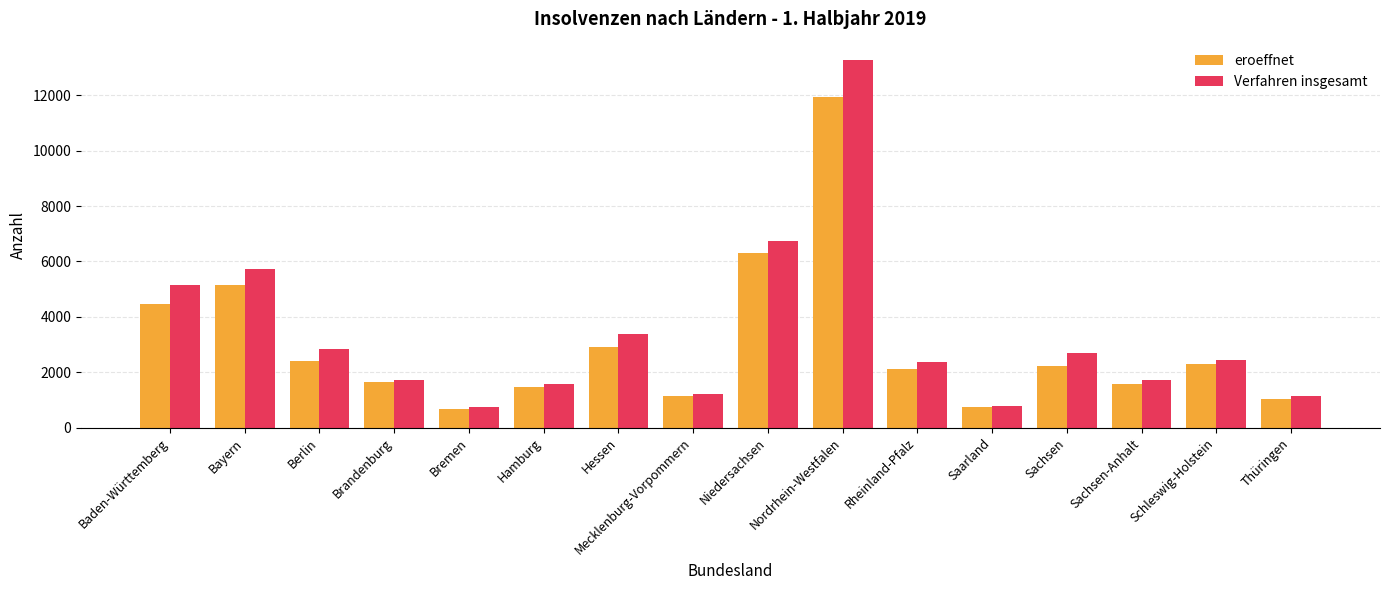

What is the sum of all eroeffnet values?

48102